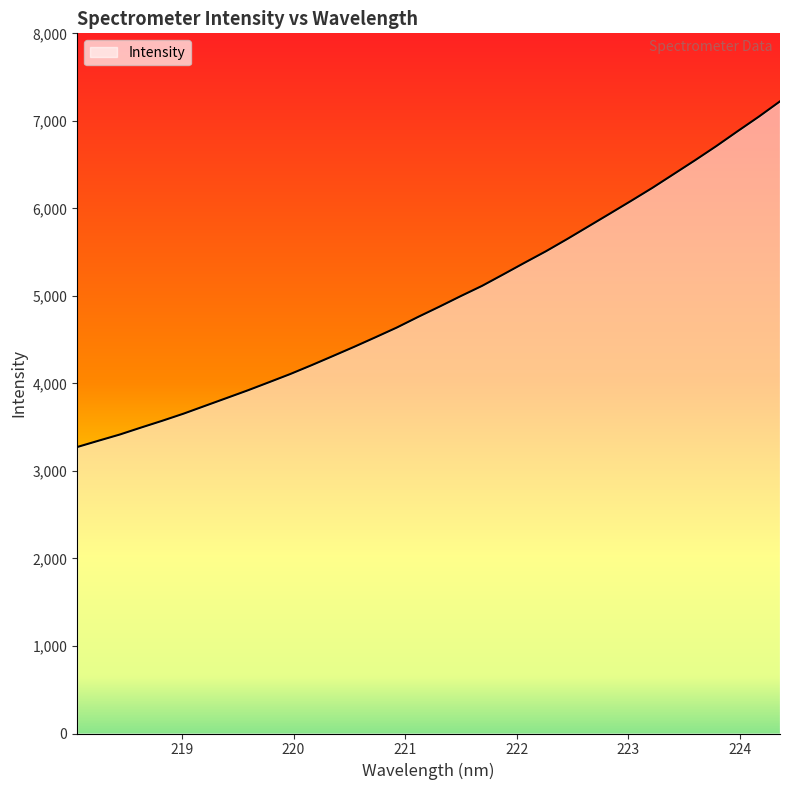

How many categories are shown in the chart?

34